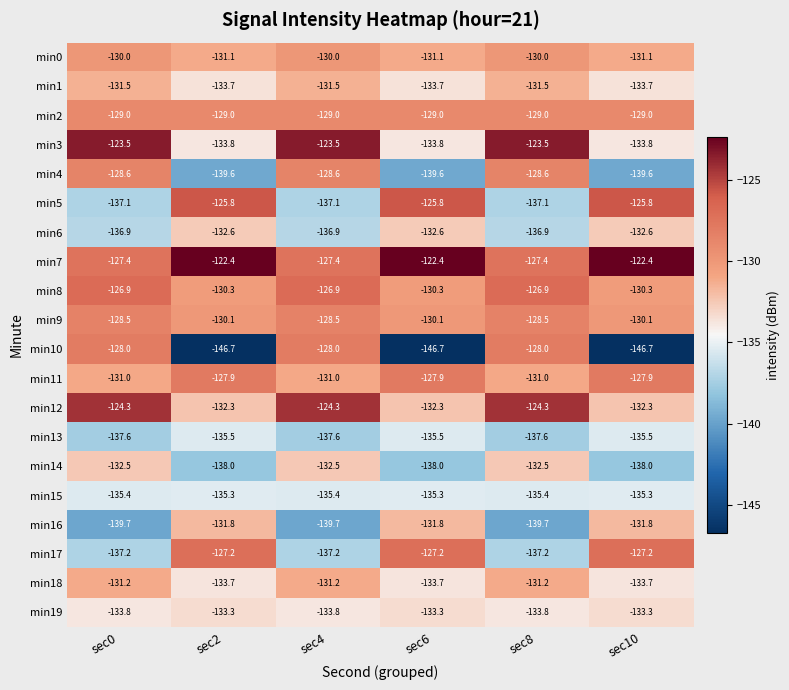

What is the difference between the maximum and minimum values in the min18 series?

2.5